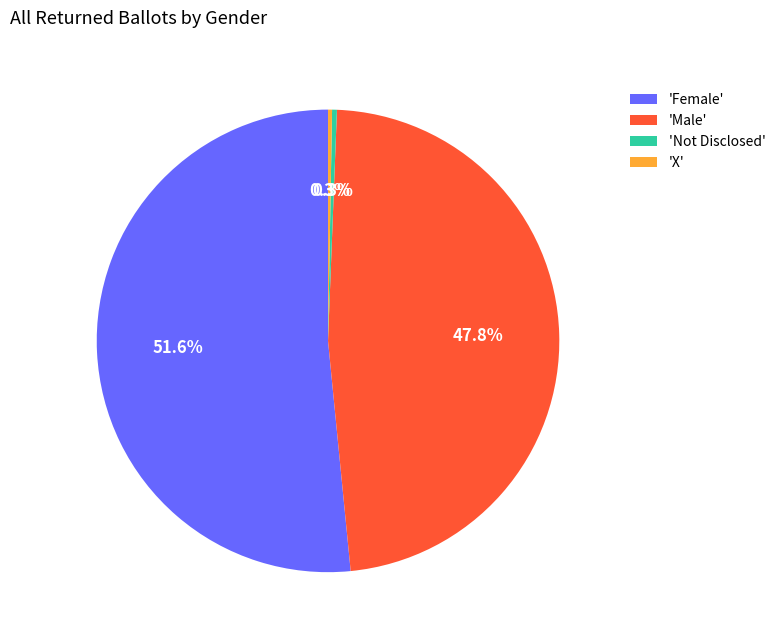

Is there any slice that represents more than half of the pie?

Yes